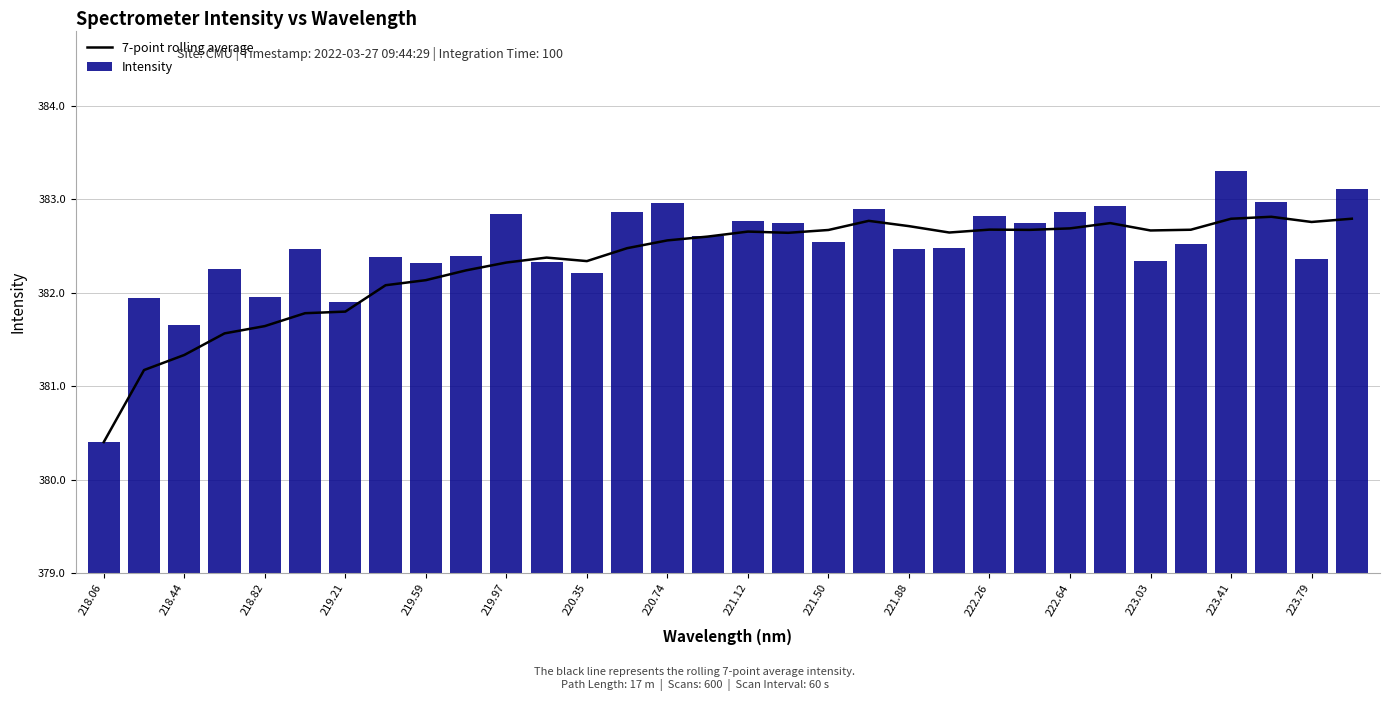

What are all the series names shown in the legend?

7-point rolling average, Intensity